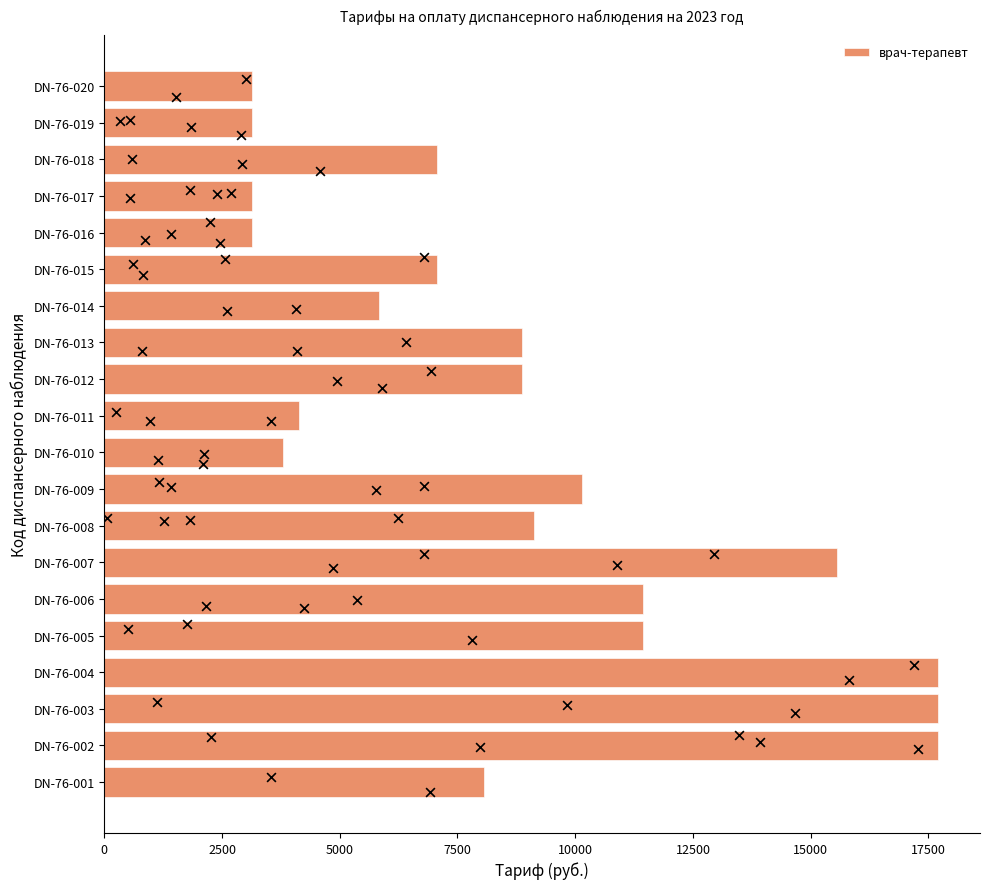

What is the minimum value for врач-терапевт?

3146.0